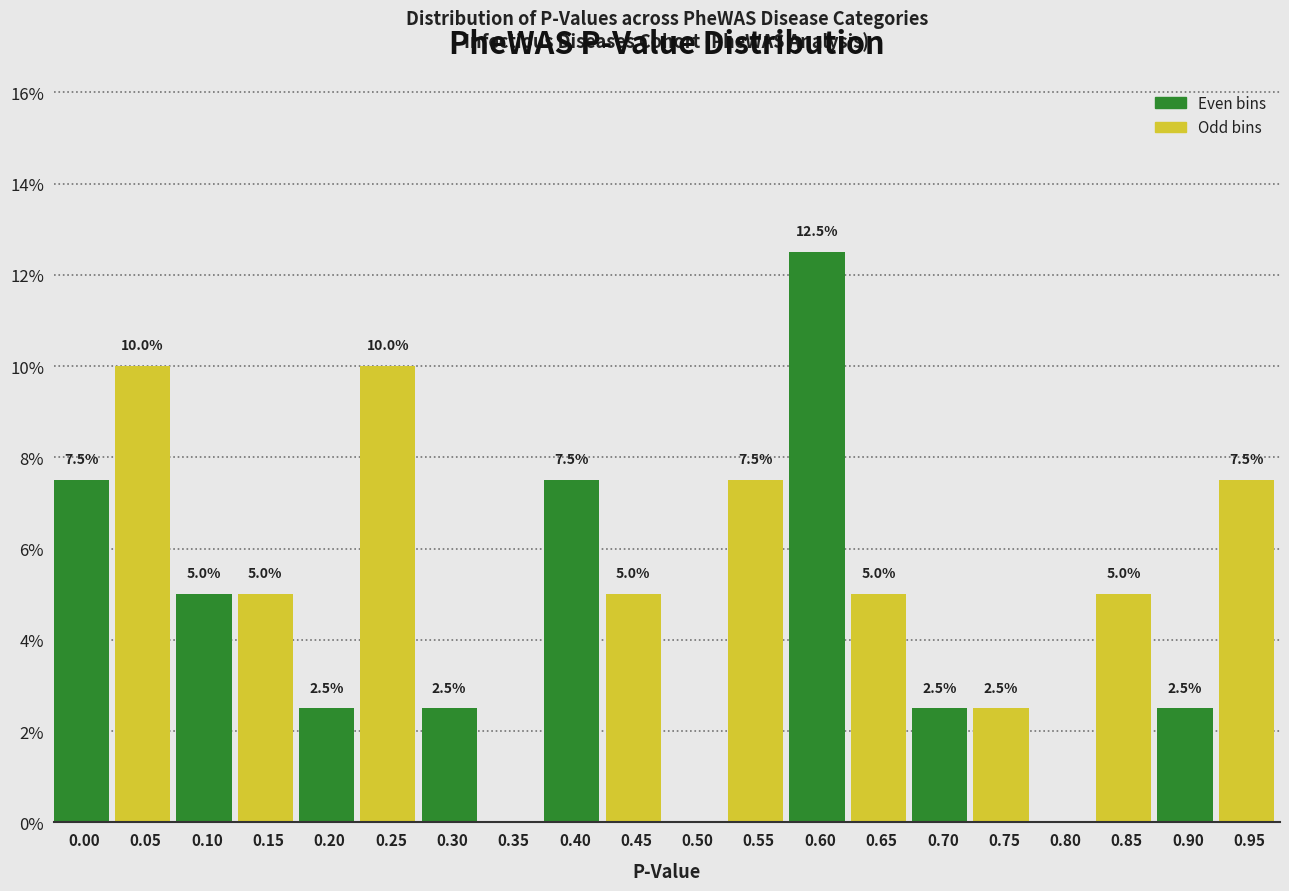

Reading right to left, list all the values displayed in this chart.

0.95=7.5	0.90=2.5	0.85=5.0	0.80=0.0	0.75=2.5	0.70=2.5	0.65=5.0	0.60=12.5	0.55=7.5	0.50=0.0	0.45=5.0	0.40=7.5	0.35=0.0	0.30=2.5	0.25=10.0	0.20=2.5	0.15=5.0	0.10=5.0	0.05=10.0	0.00=7.5